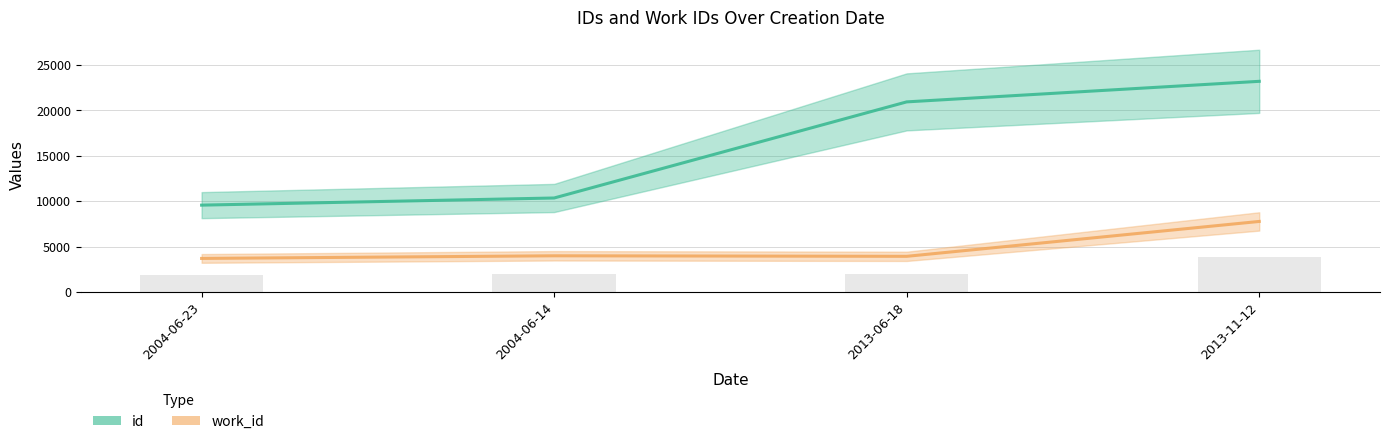

The value of id at 2004-06-23 is 4183. True or false?

False